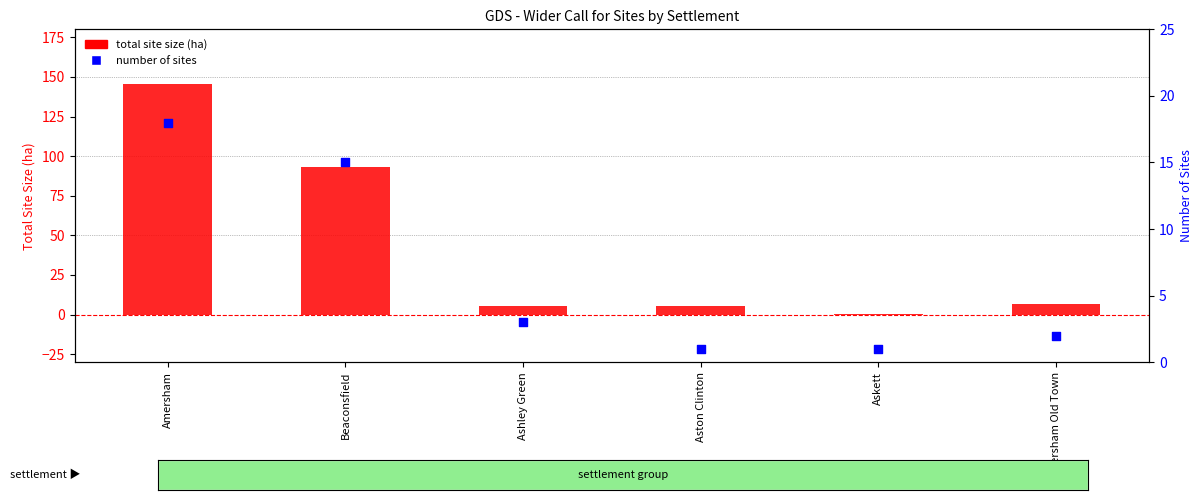

Is the value of number of sites at Askett greater than the value of total site size (ha) at Ashley Green?

No